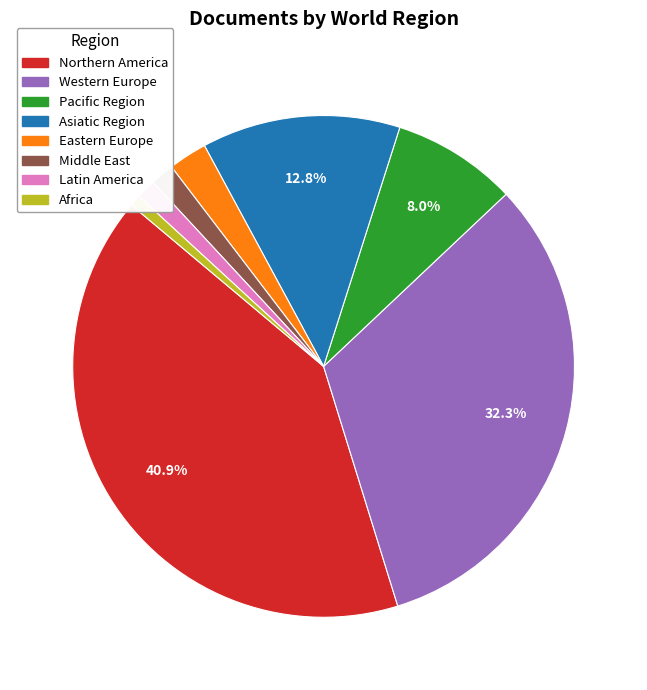

Is there a majority slice in this chart?

No